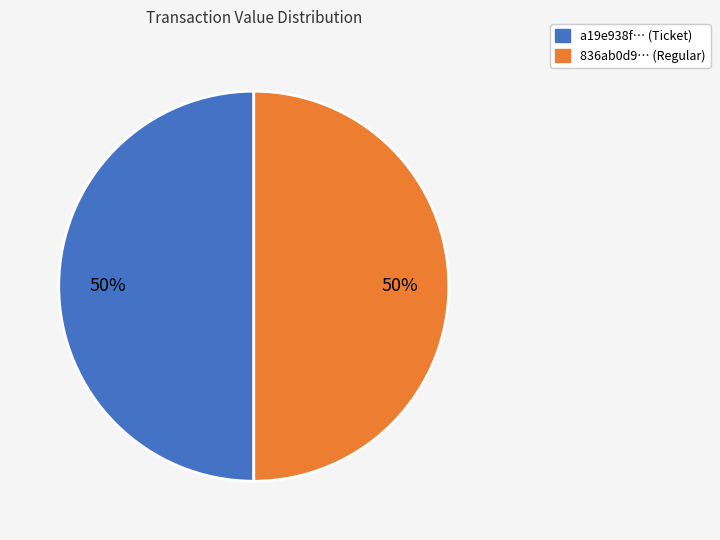

Do 836ab0d9… (Regular) and a19e938f… (Ticket) together represent more than half of the pie?

Yes